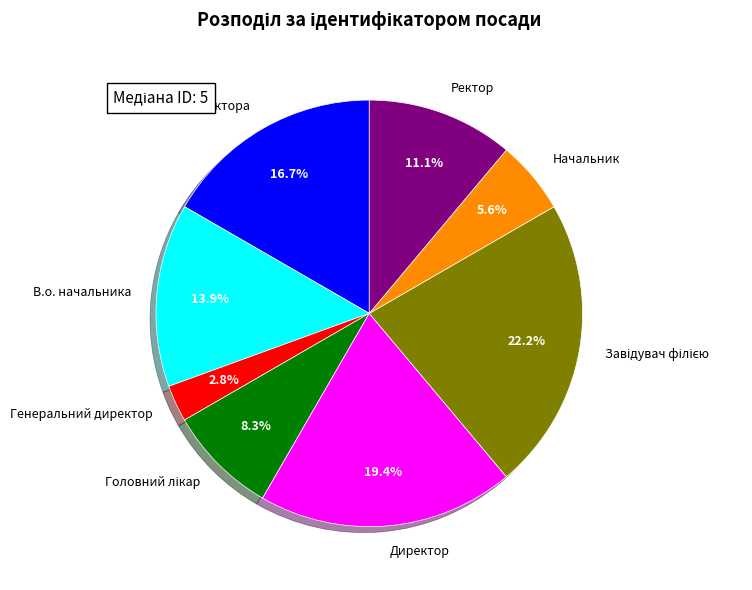

Does any single category account for the majority?

No